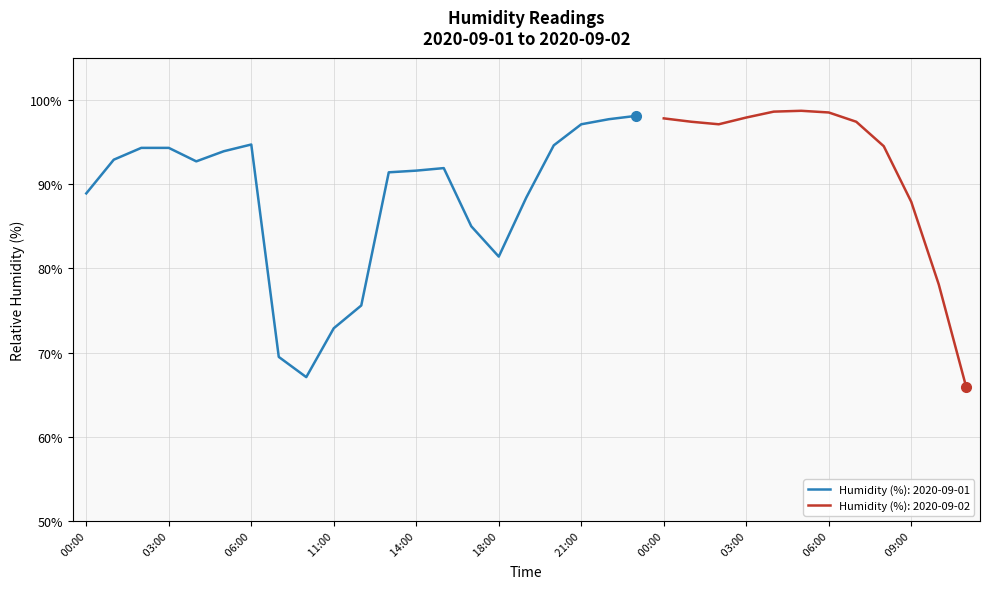

Count the number of categories in the chart.

33